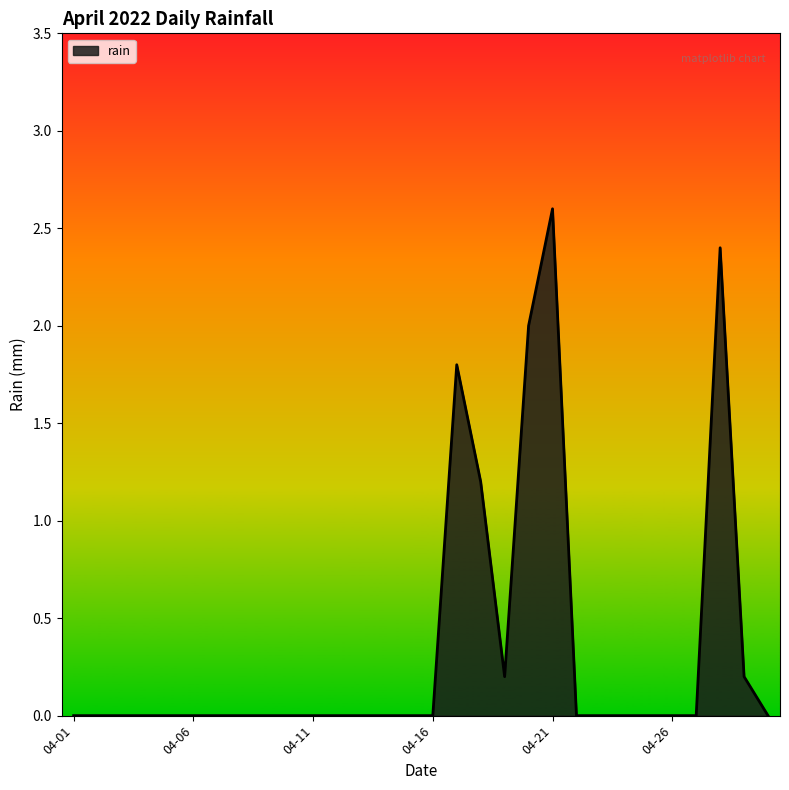

What is the difference between the second highest and second lowest values?

2.4